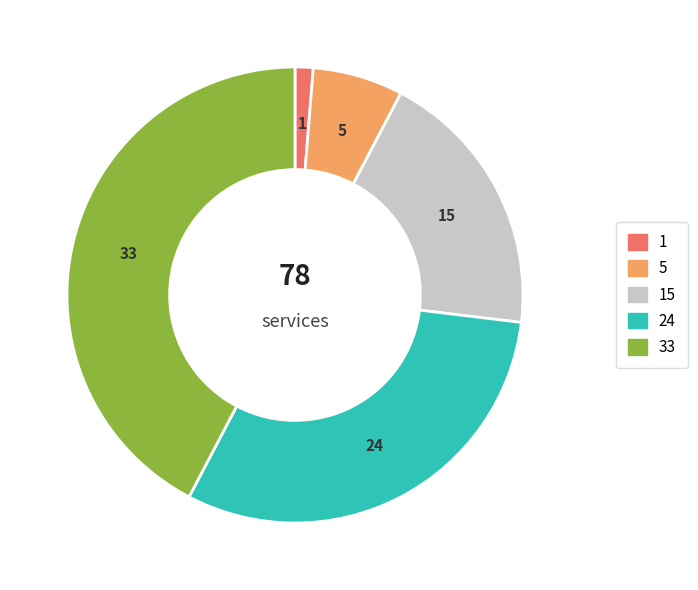

Is there a majority slice in this chart?

No